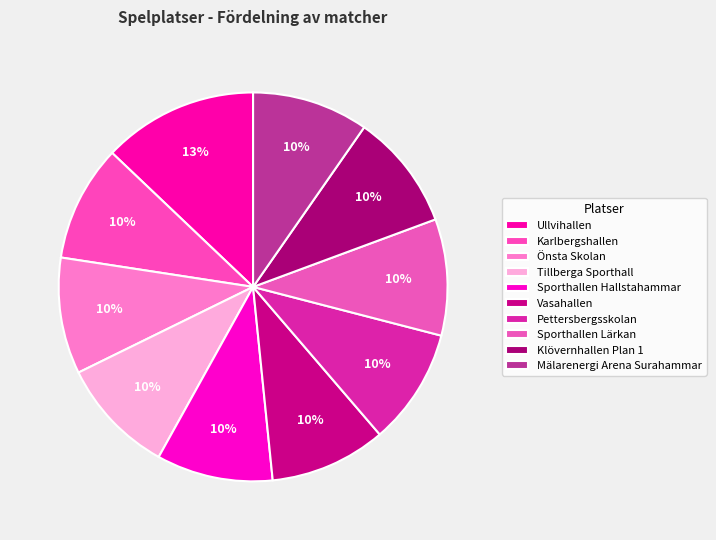

To the nearest percent, what percentage of the pie is Pettersbergsskolan?

10%